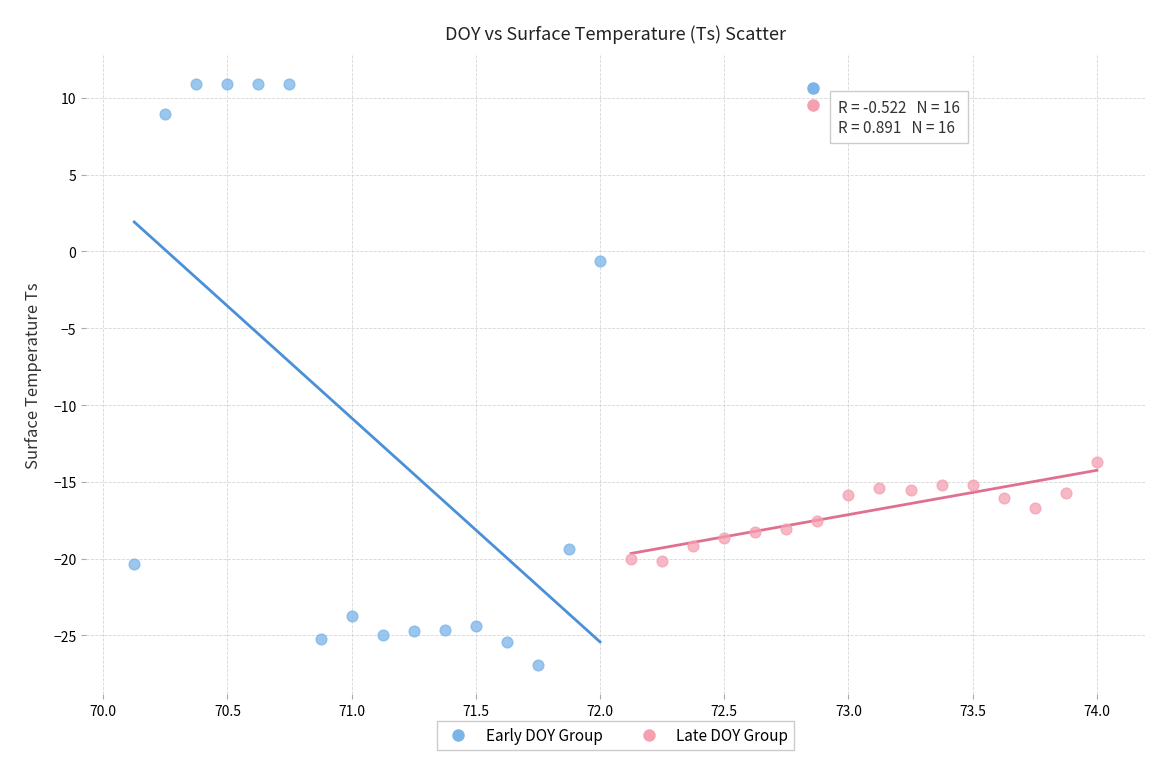

Which series contains the lowest Y value?

Early DOY Group